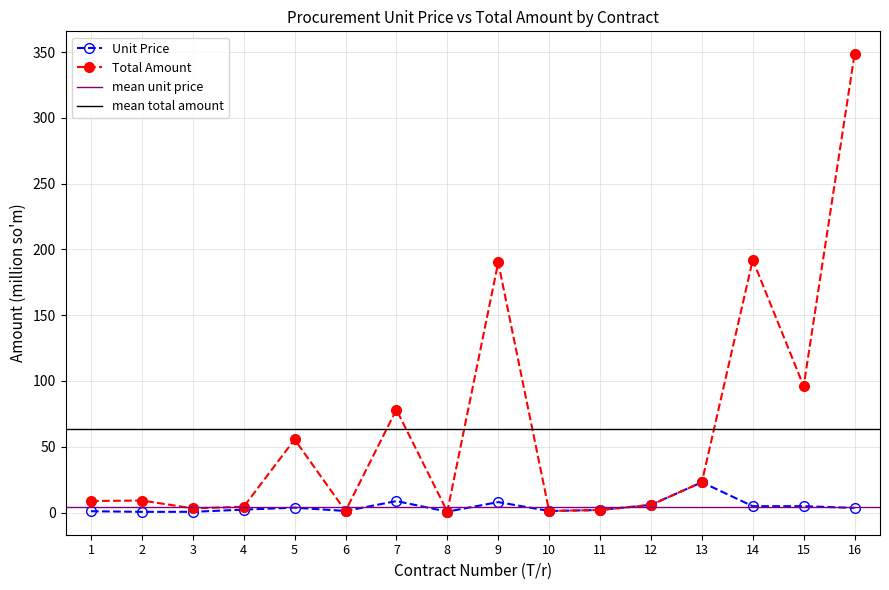

What is the greatest value displayed?

348.3